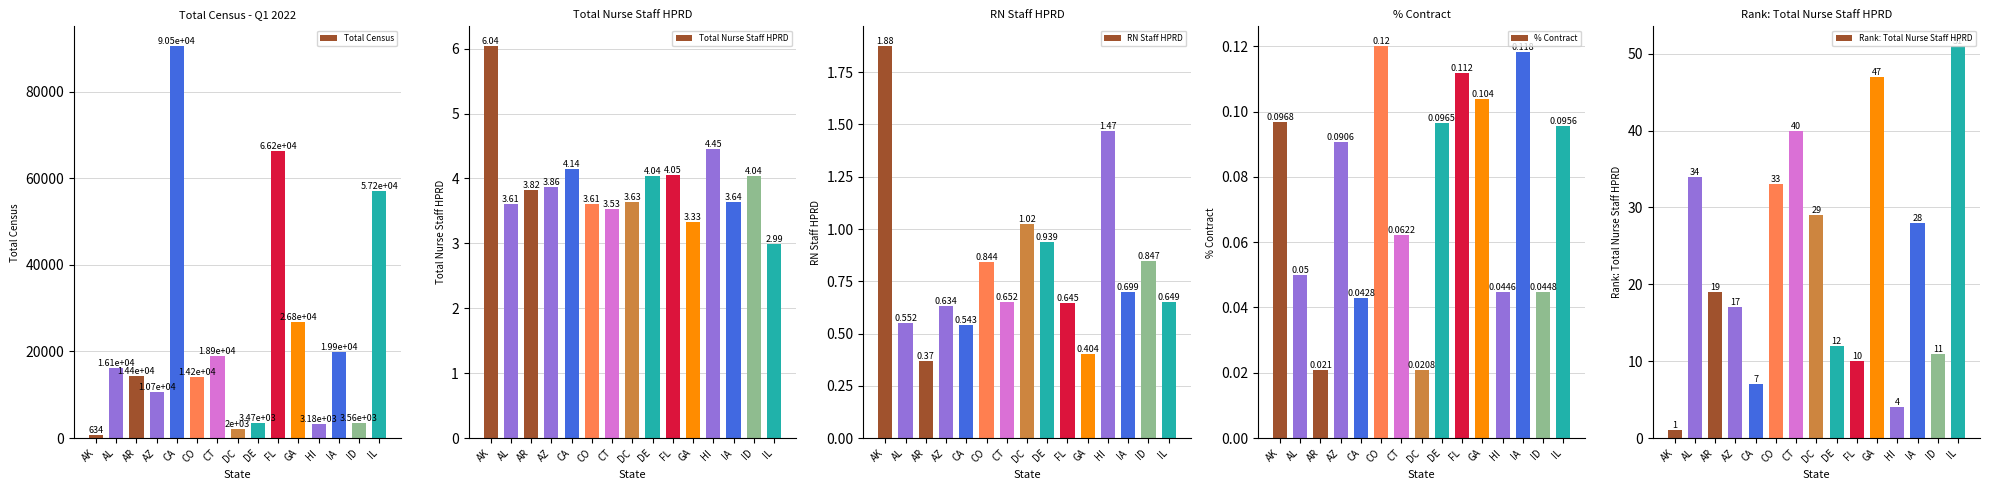

How many bars are there in each group?

5